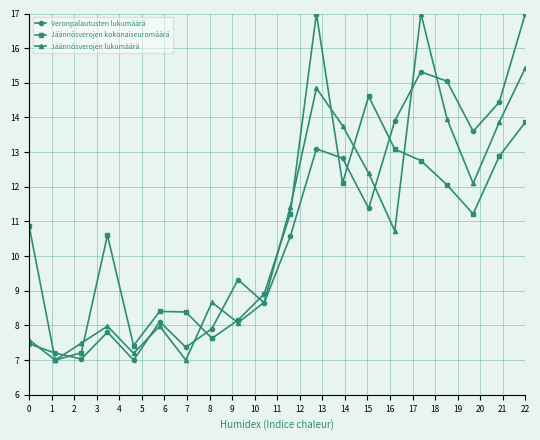

What is the difference between the second highest and minimum values in the Jäännösverojen kokonaiseuromäärä series?

7.6